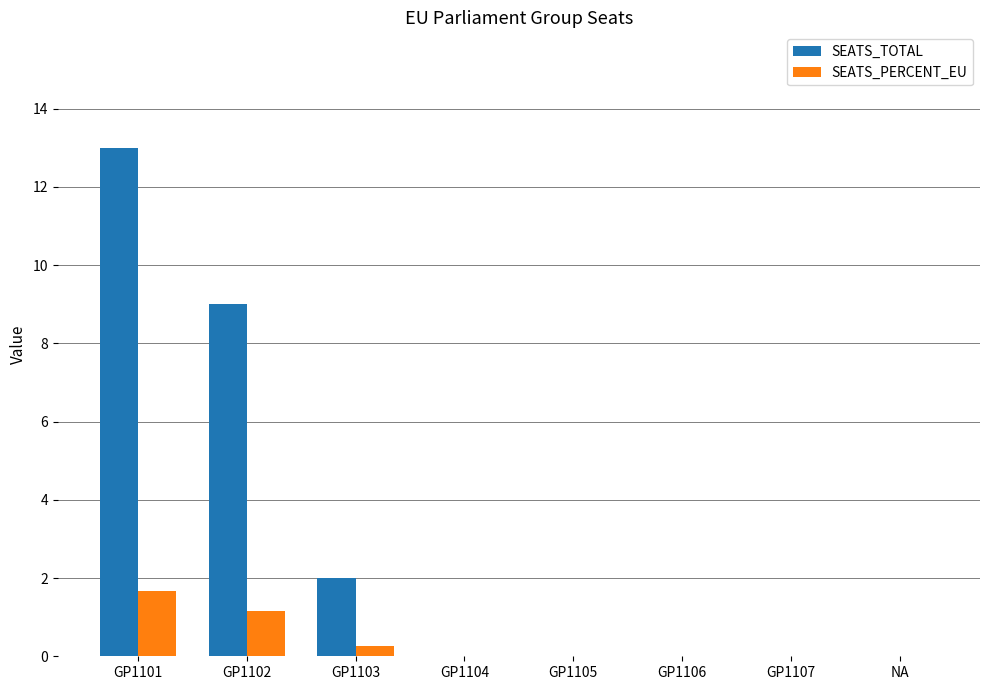

Is the value of SEATS_PERCENT_EU at GP1101 greater than the value of SEATS_TOTAL at GP1102?

No